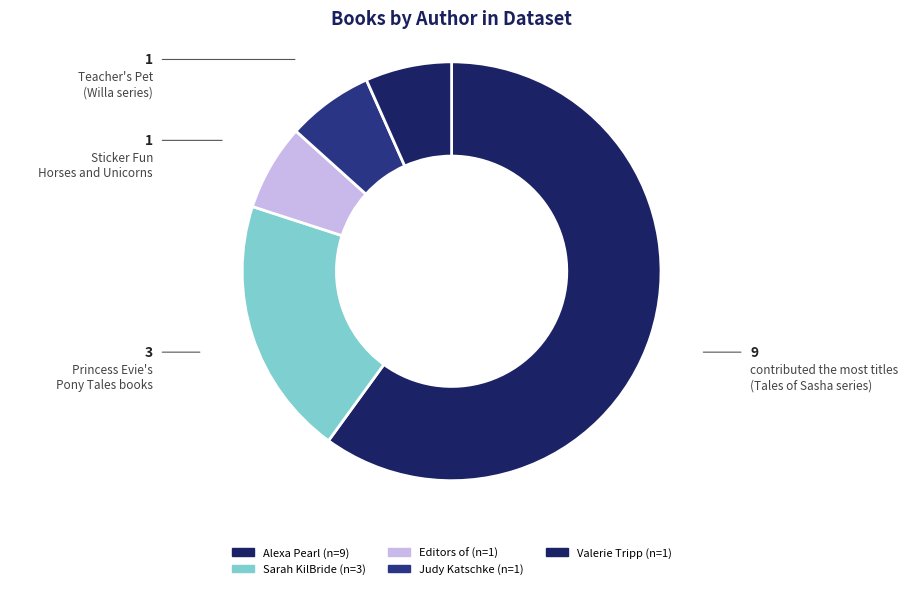

Count the number of slices in the pie.

5